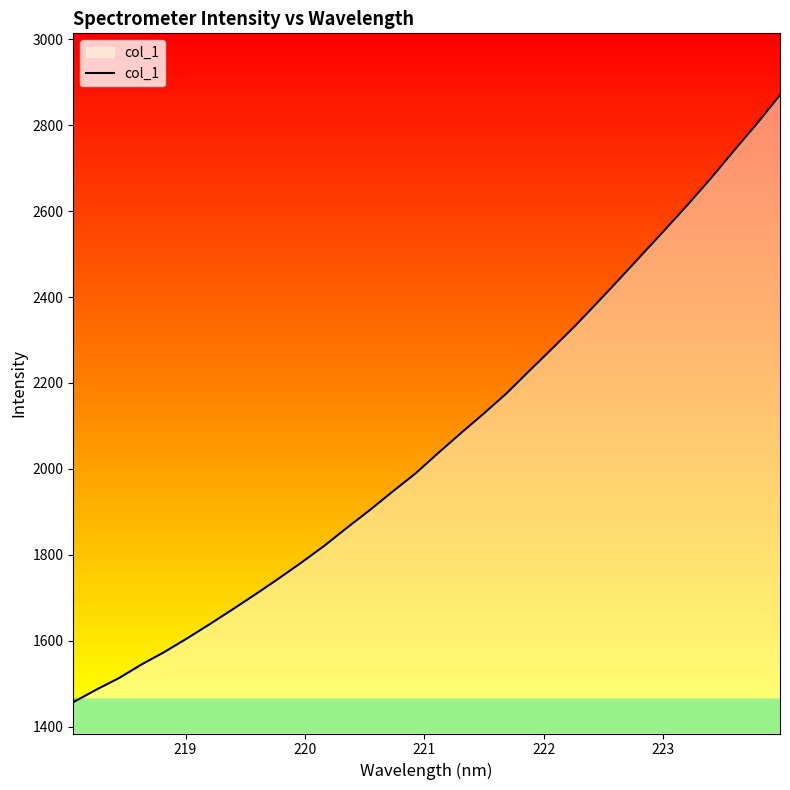

What is the difference between the maximum and minimum values?

1414.0